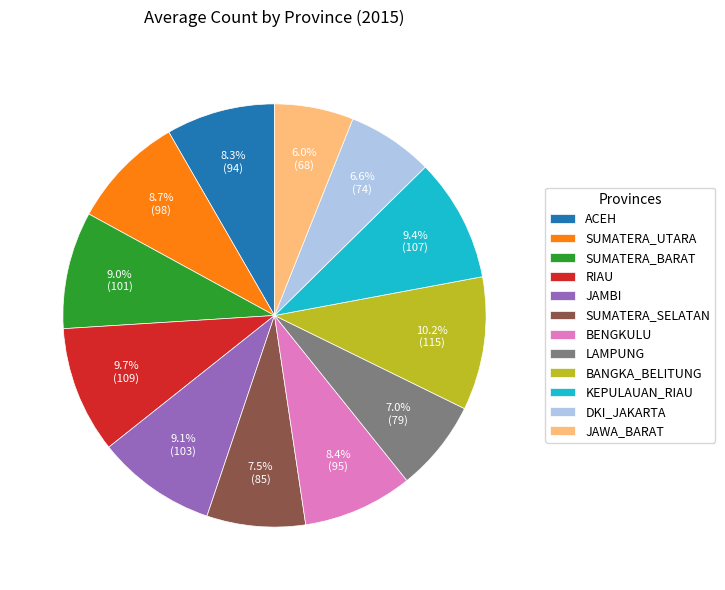

To the nearest percent, what is the difference between the largest and smallest slice percentages?

4%